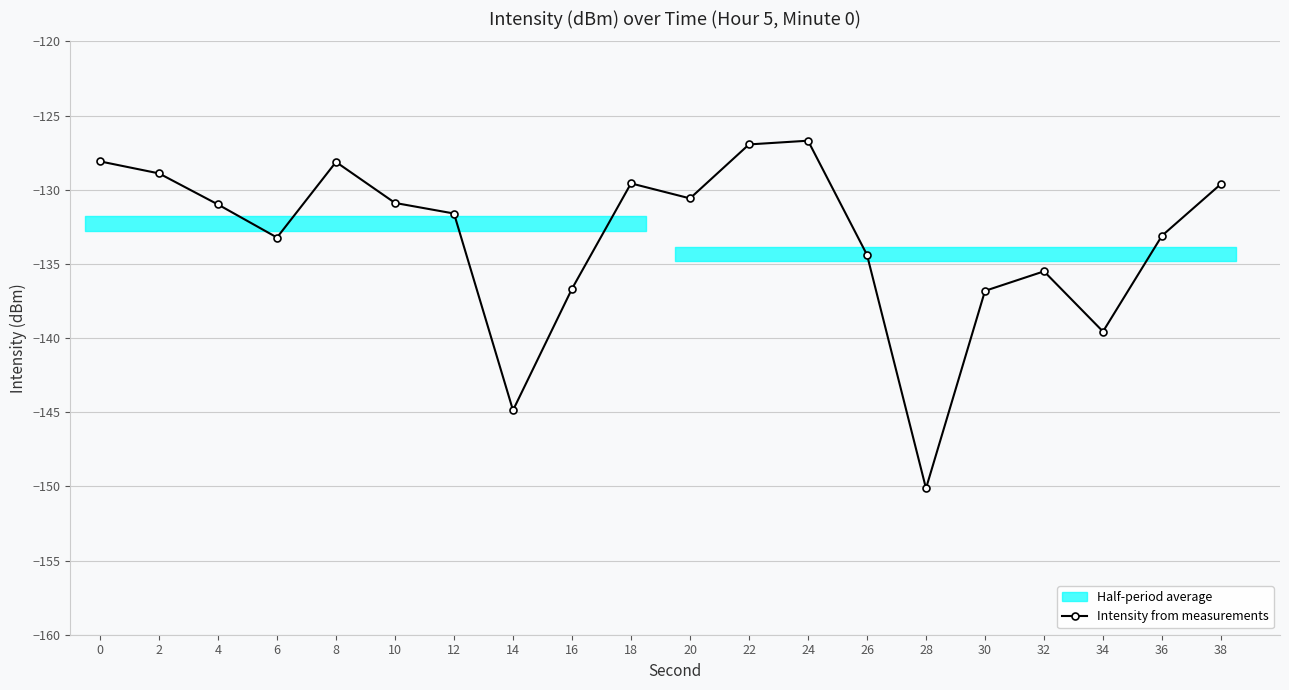

What is the difference between the second highest and second lowest values?

17.9